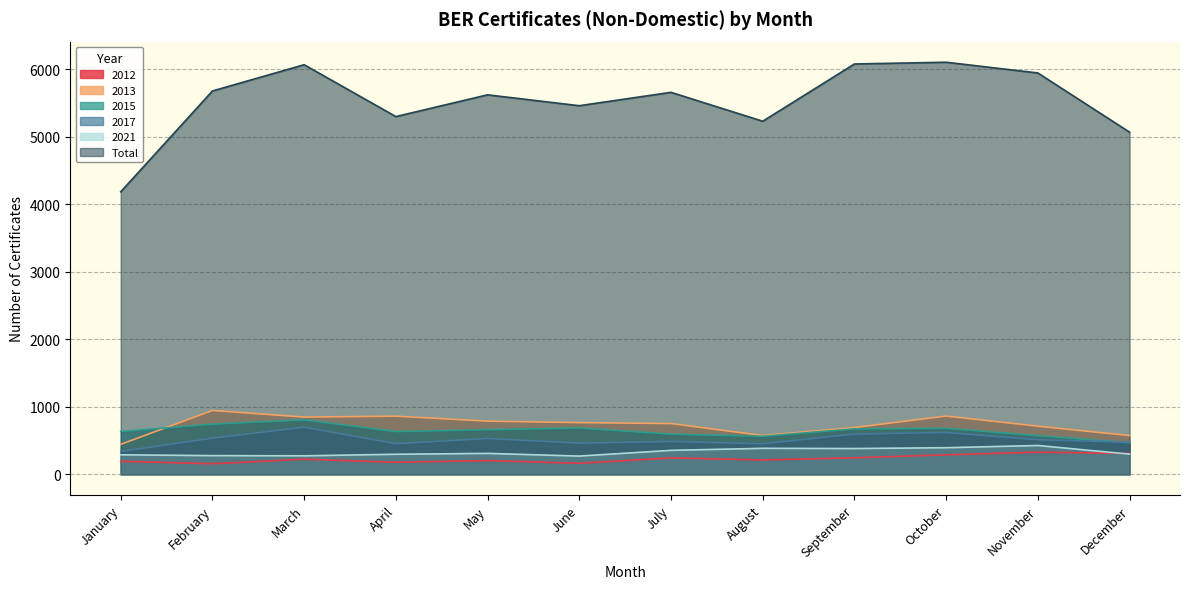

What is the total value across all series at June?

7807